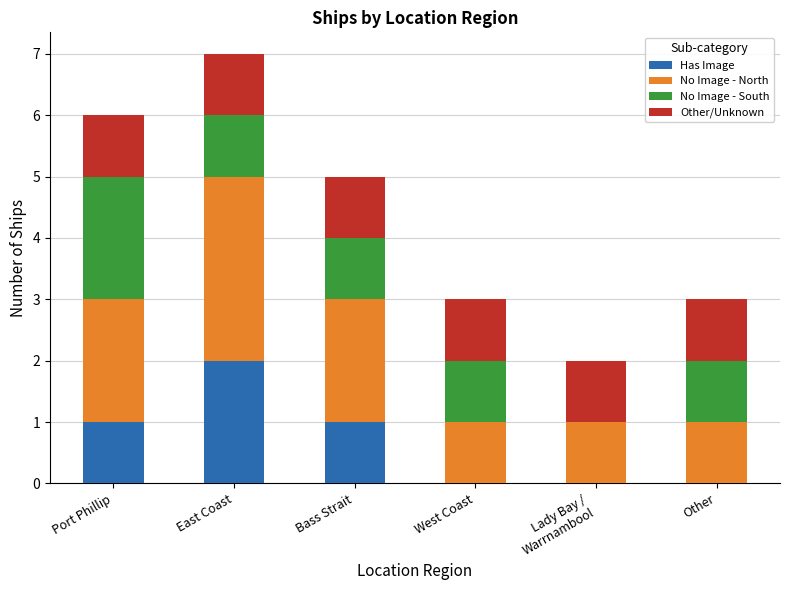

What is the total value across all series at Other?

3